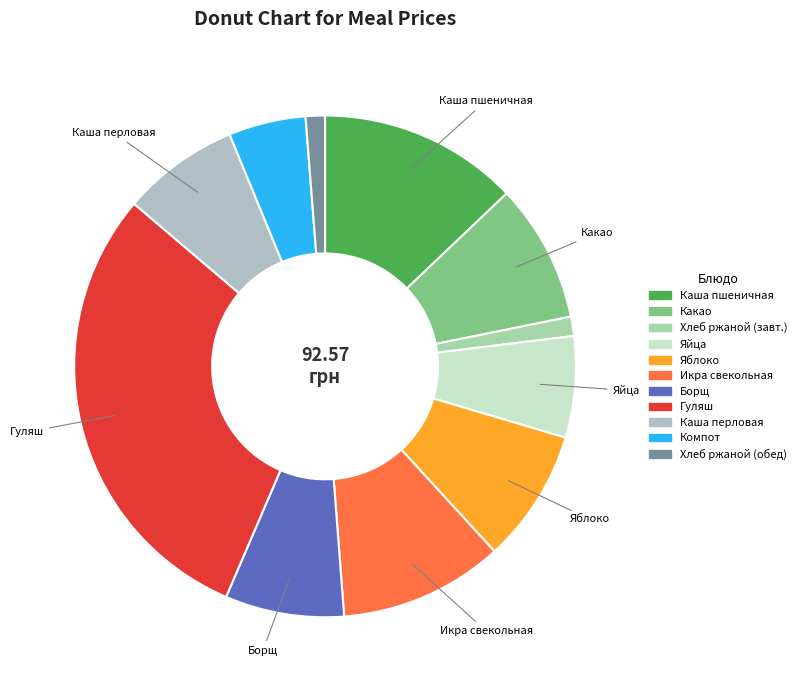

Which category has the biggest portion of the pie?

Гуляш